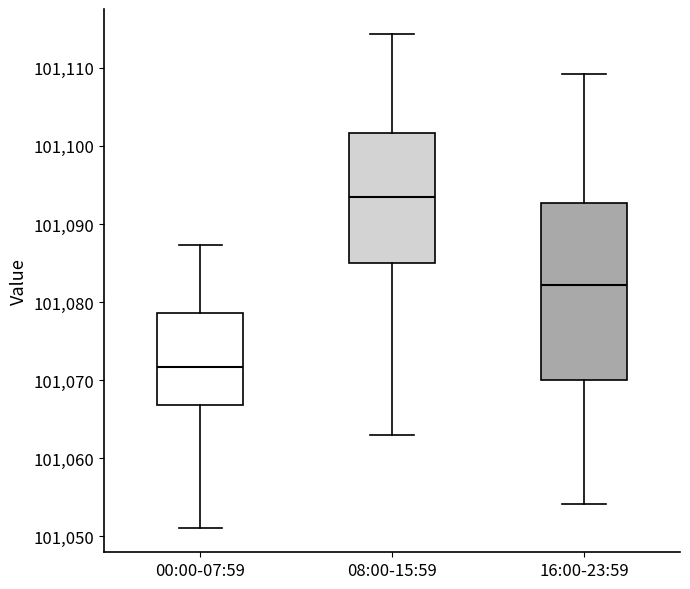

Reading left to right, read every box against the y-axis: the position of its median line, the range the box covers, and the ends of its whiskers. The values are not printed on the chart, so give them approximately, as read against the axis.

00:00-07:59: median 101072, box 101067 to 101079, whiskers 101051 to 101087
08:00-15:59: median 101093, box 101085 to 101102, whiskers 101063 to 101114
16:00-23:59: median 101082, box 101070 to 101093, whiskers 101054 to 101109